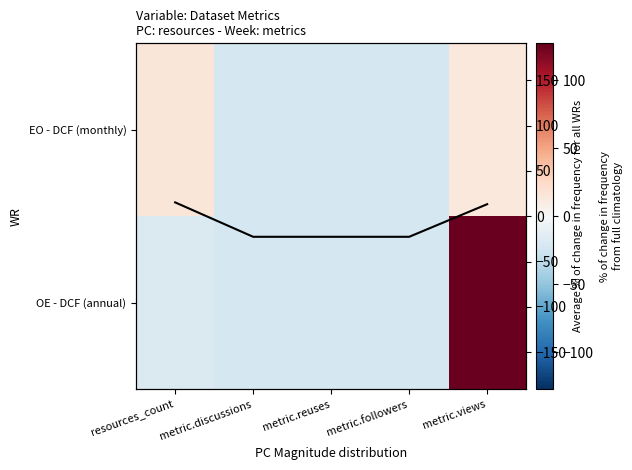

What is the difference between the maximum and second lowest values in the OE - DCF (annual) series?

149.0